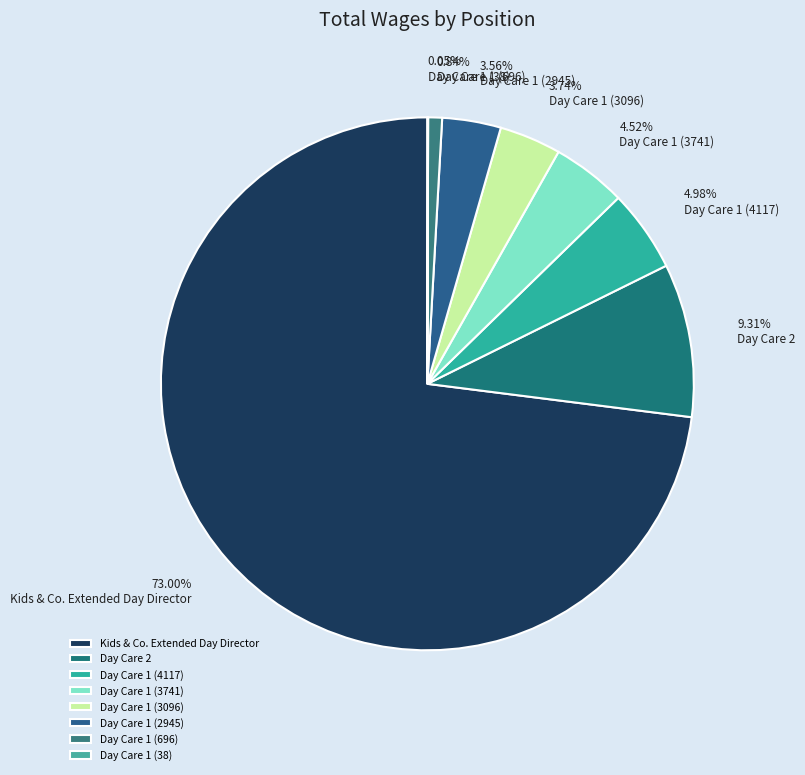

What is the change in value from Day Care 2 to Day Care 1 (3096)?

-4756